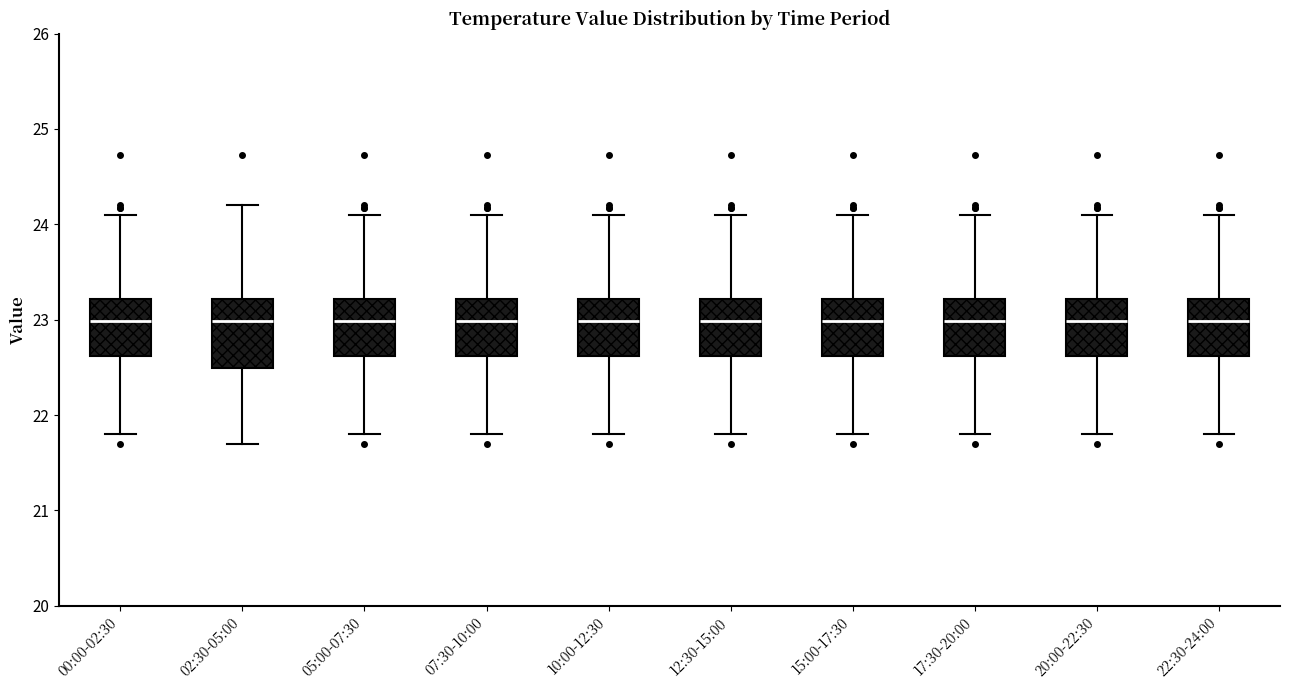

Where does the lower whisker of the box for 17:30-20:00 end on the y-axis? The values are not printed on the chart, so give them approximately, as read against the axis.

21.8